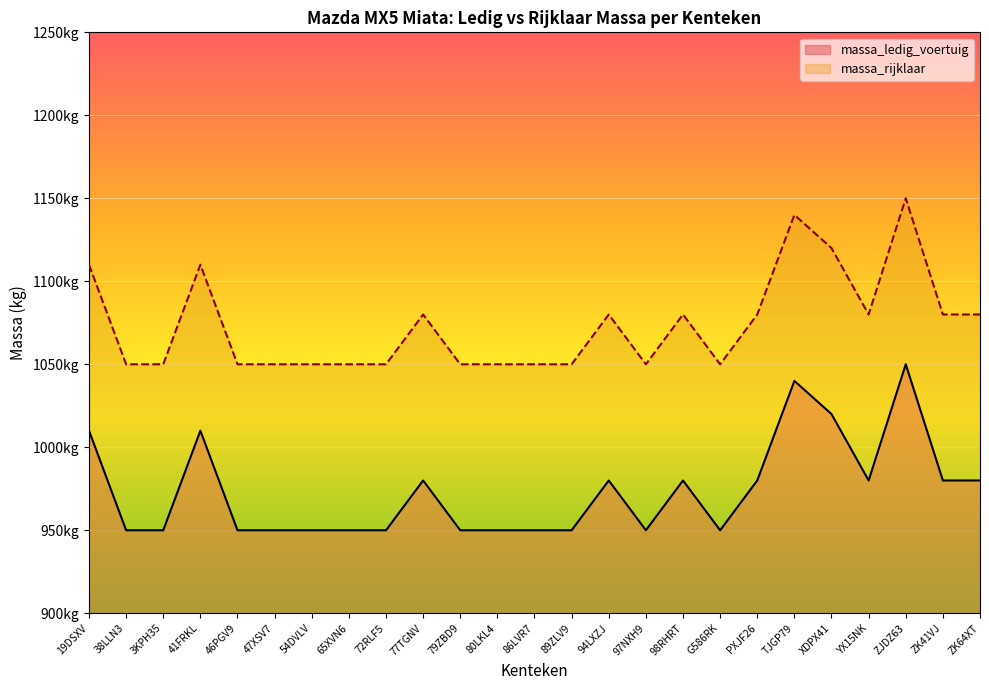

What is the sum of all massa_ledig_voertuig values?

24340